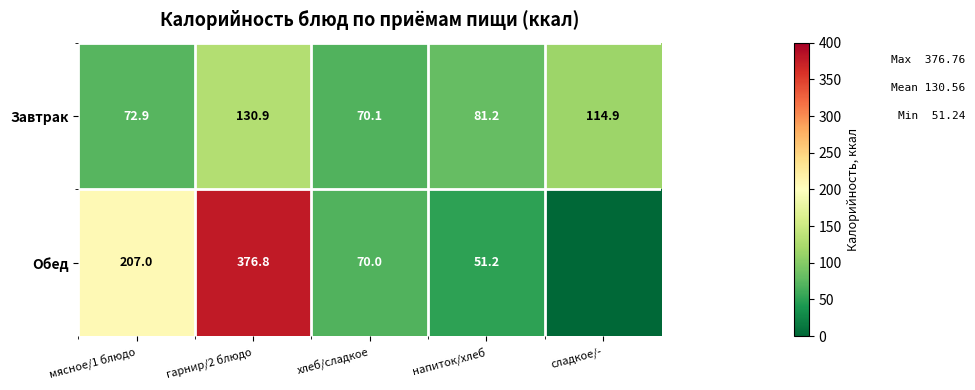

How many values in the Завтрак series exceed 81?

3